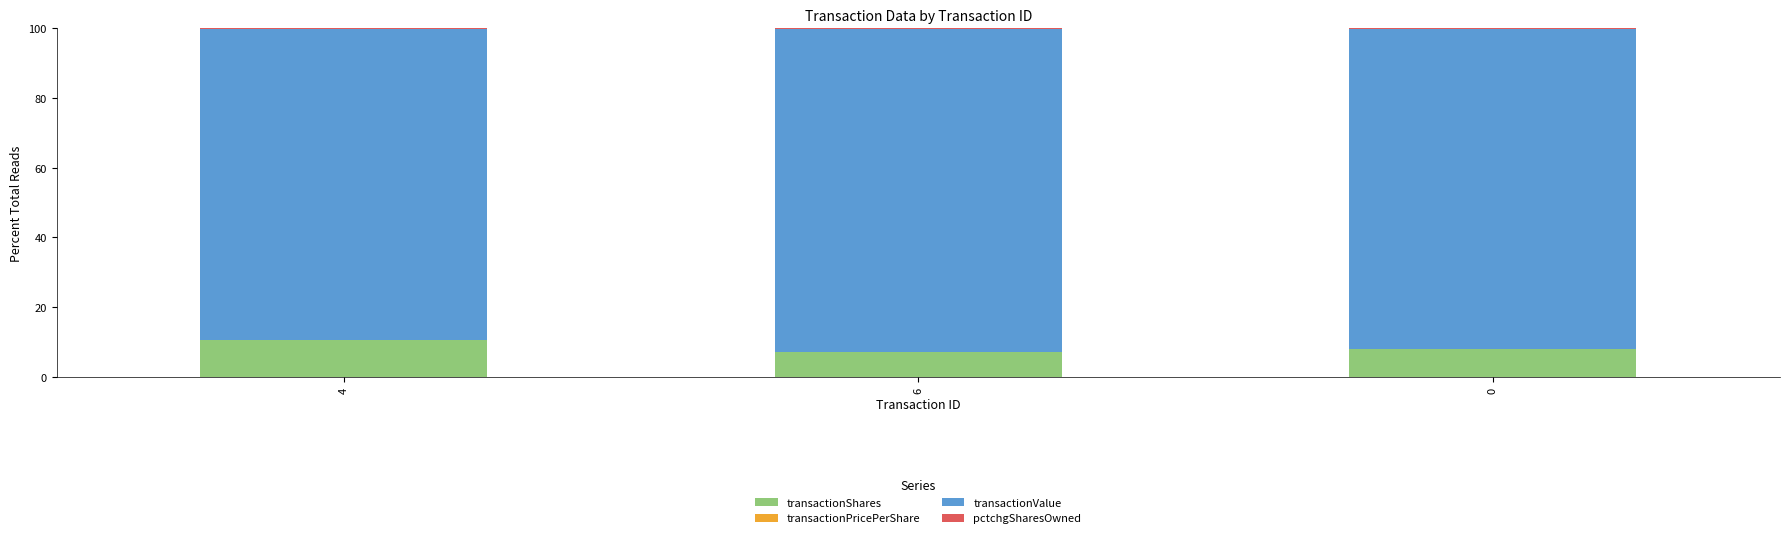

At which label does transactionShares reach its peak?

4